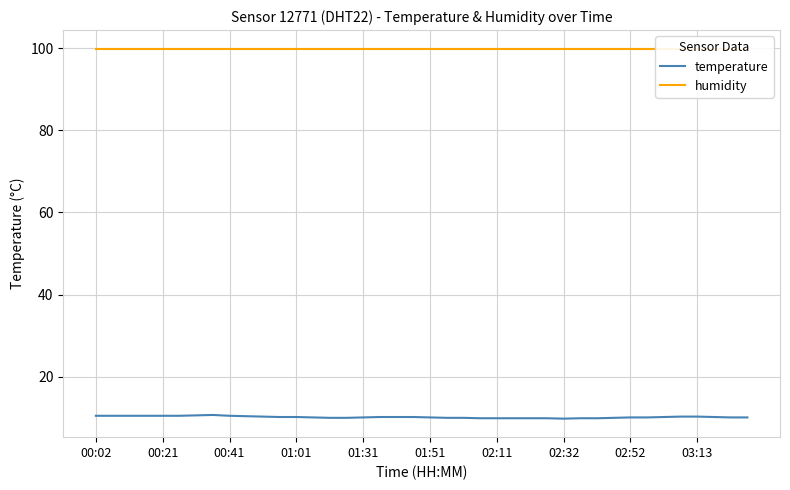

How many data points in temperature are above 10?

27